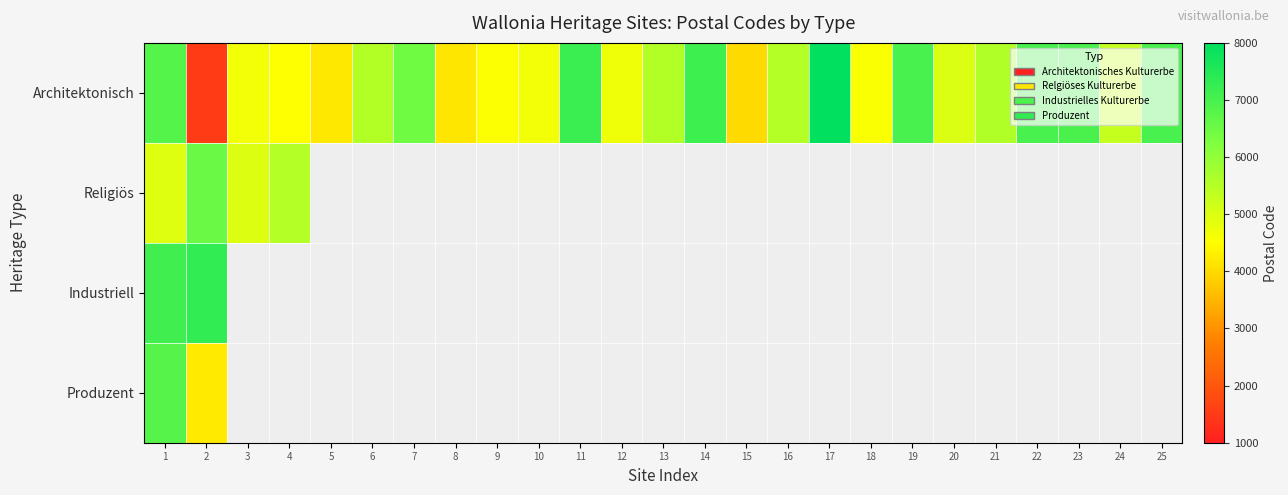

List the series in order of their peak value, lowest first.

Religiös, Produzent, Industriell, Architektonisch